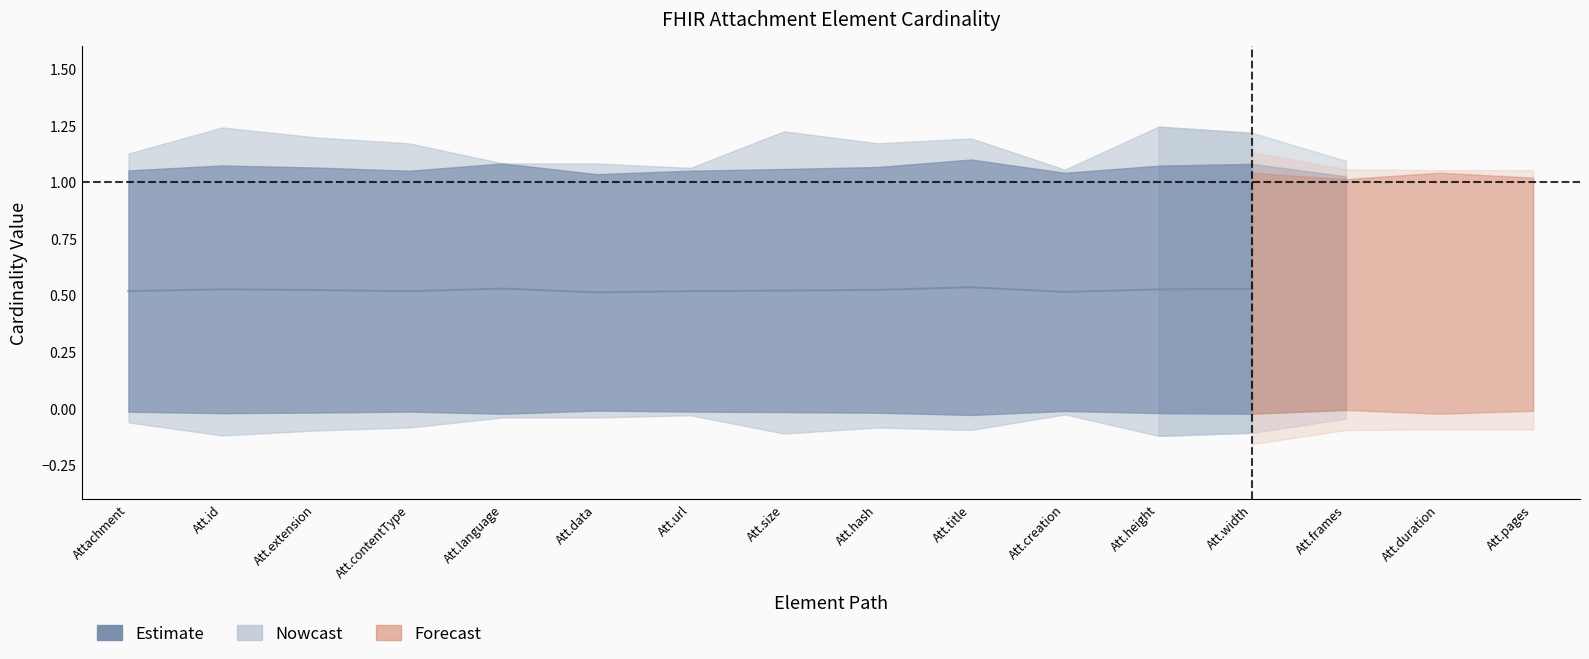

What position from the left is Attachment.language?

5